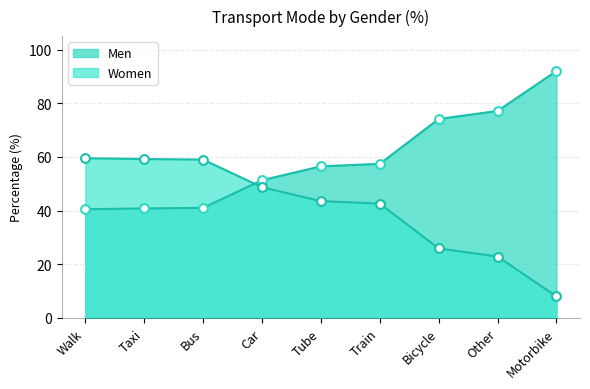

At how many categories does at least one series exceed 29?

9